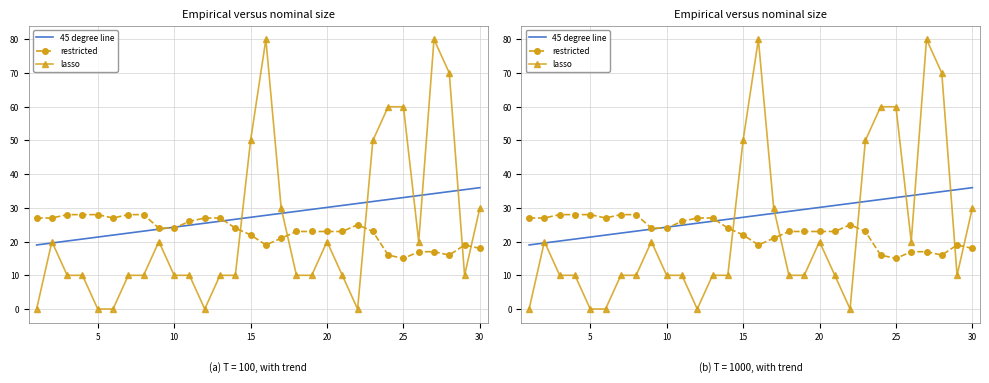

Which series has the largest total across all categories?

45 degree line